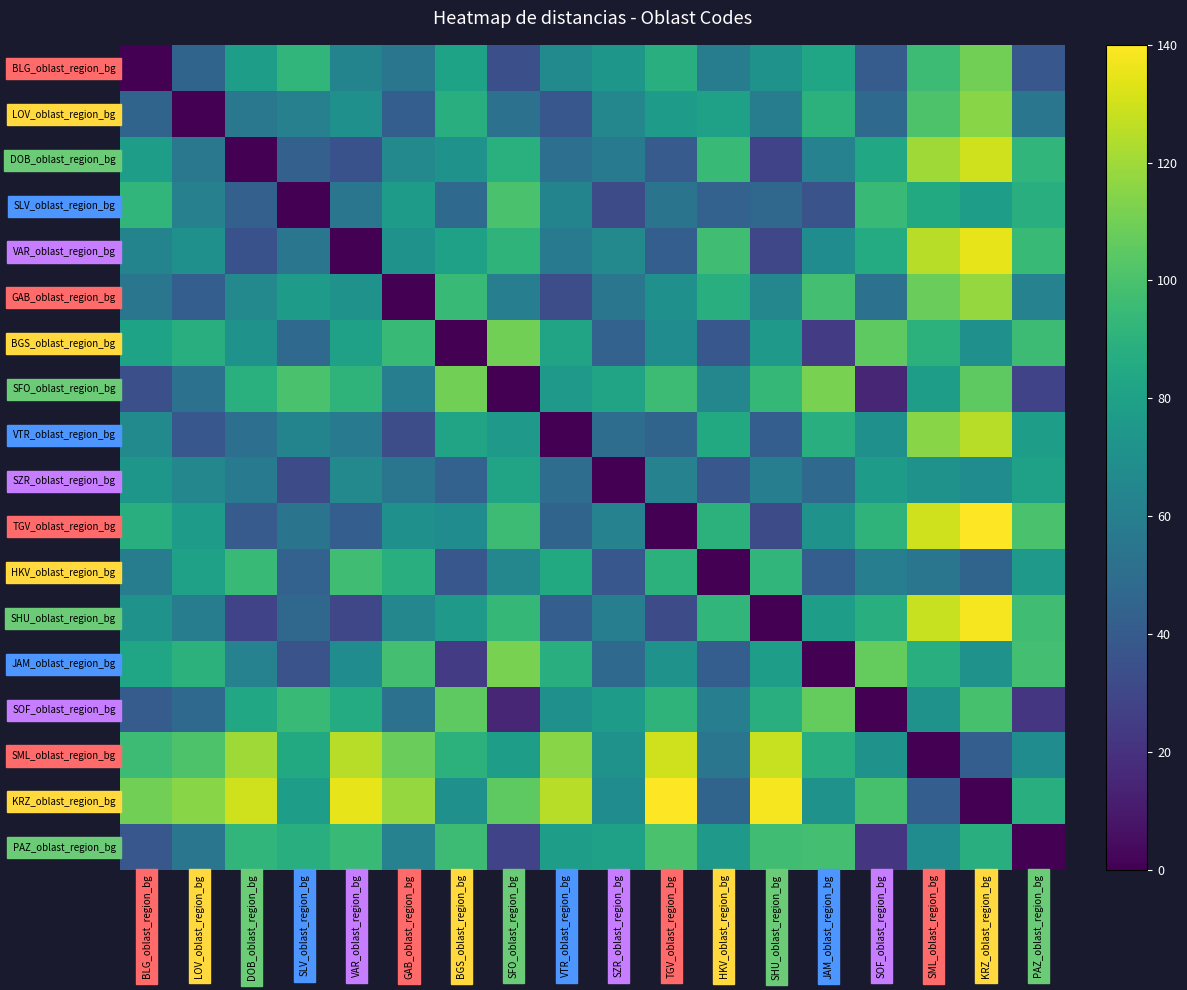

Count the number of categories in the chart.

18